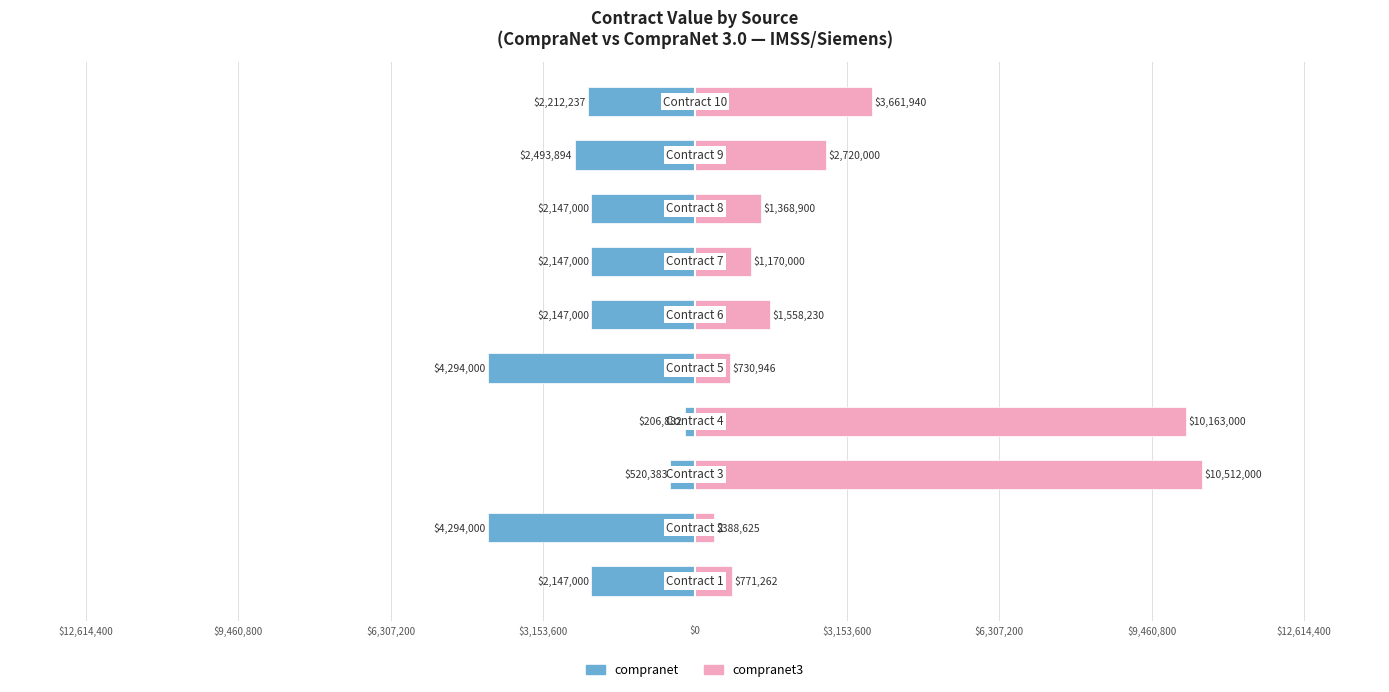

Is the value of compranet at 9 greater than the value of compranet3 at $9,460,800?

No